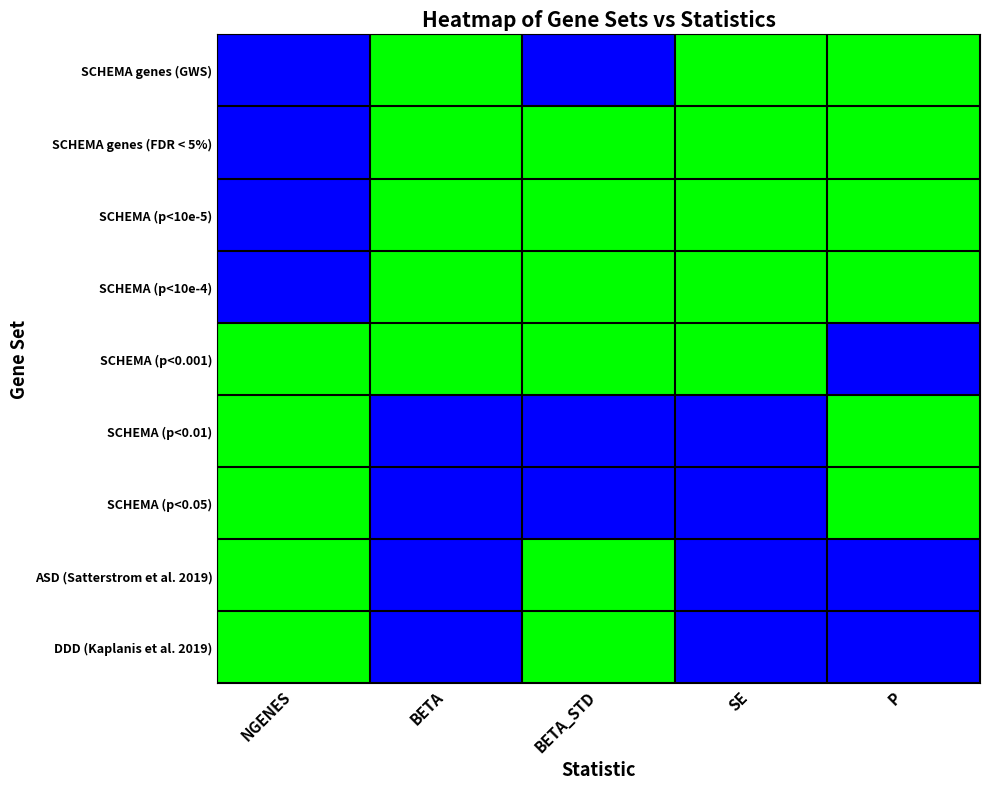

Which category has the lowest value across all series?

NGENES